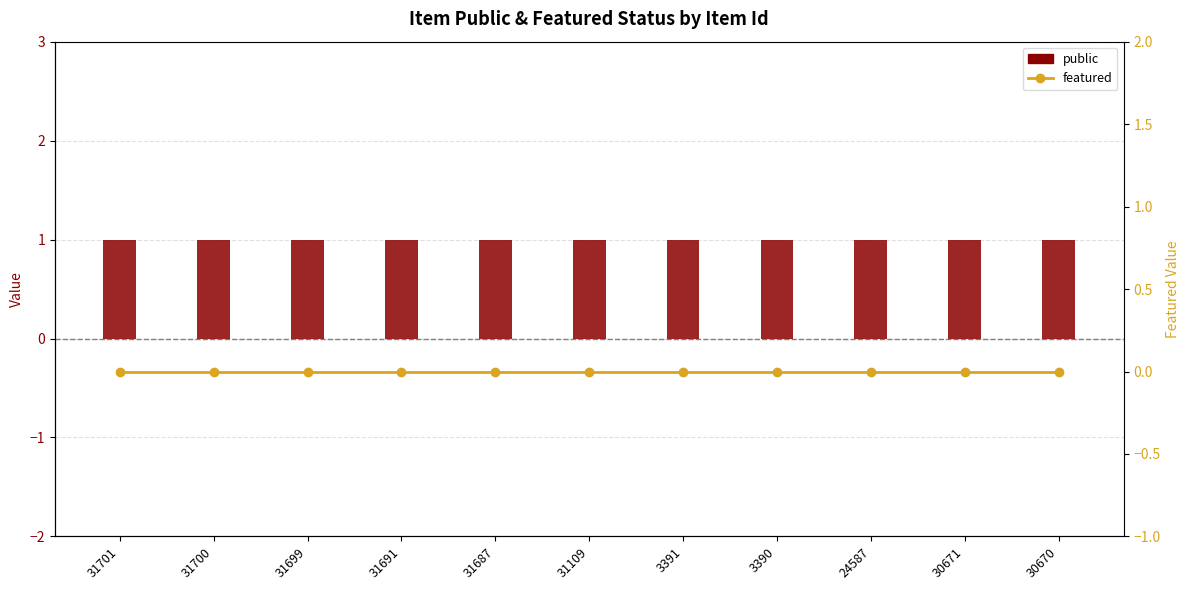

Which series has the largest total across all categories?

public